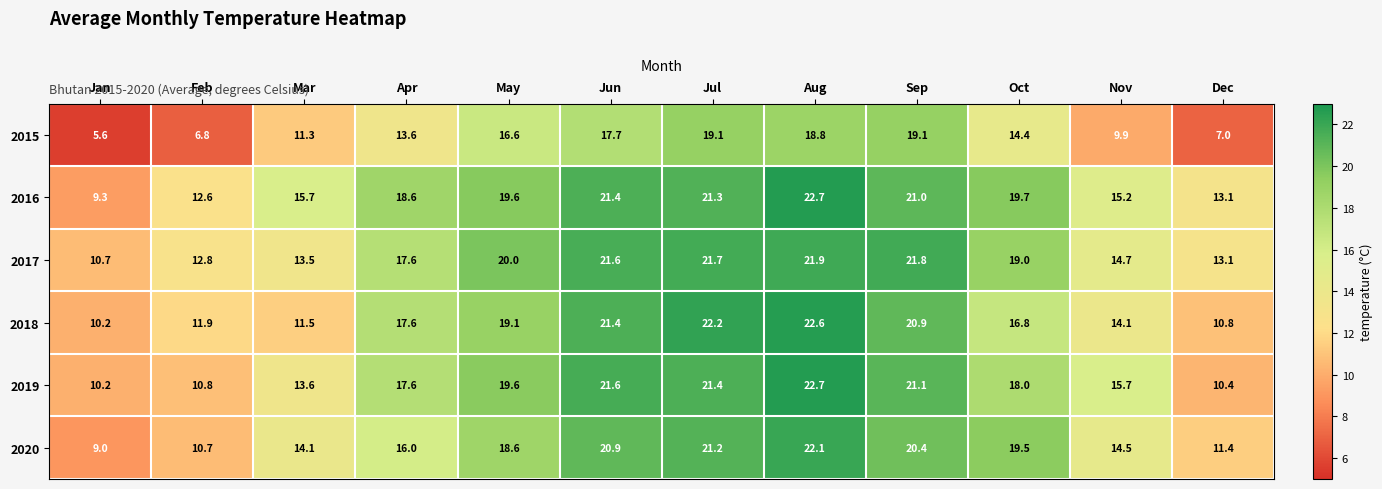

What is the difference between the 2019 values at Jul and Dec?

11.0